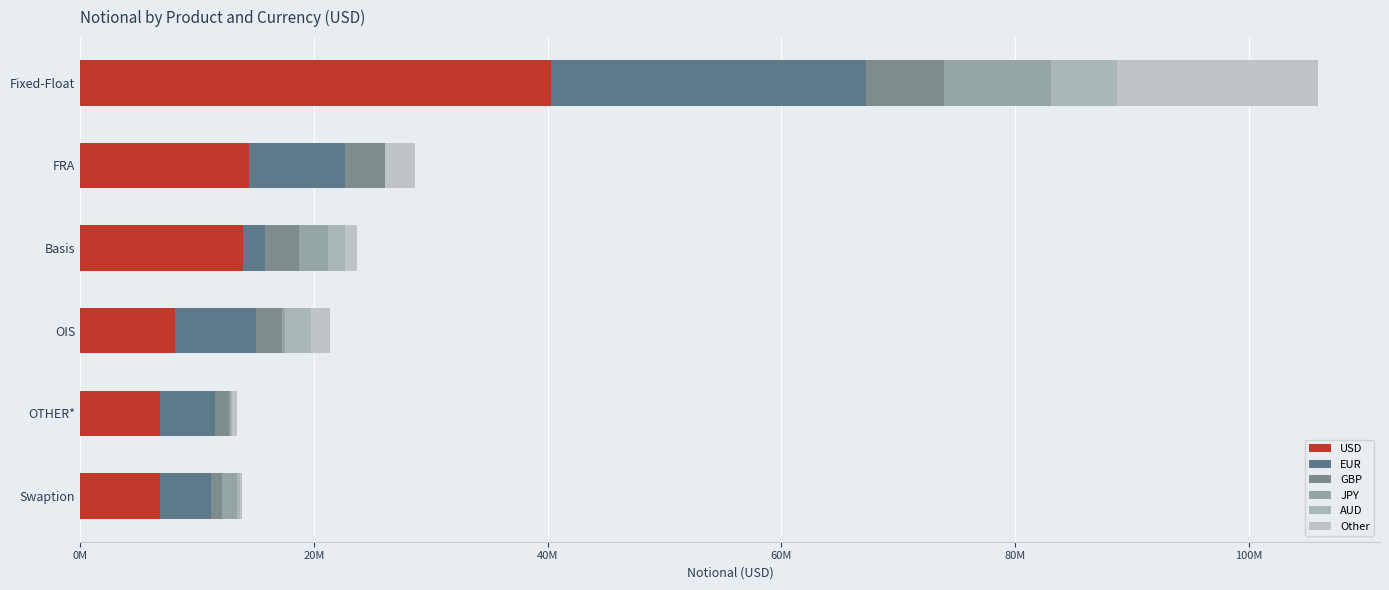

How many categories are shown in the chart?

6